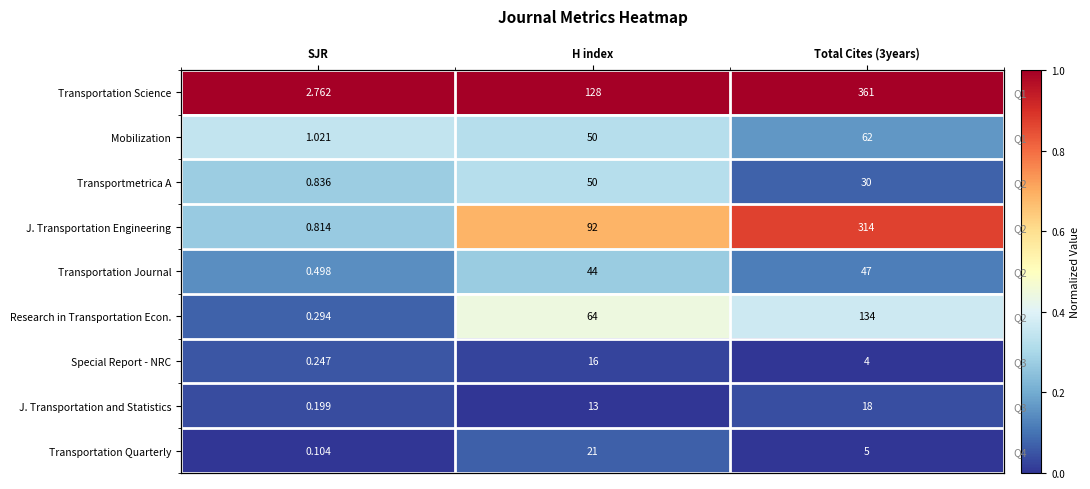

Is it true that Transportation Science equals 1.4 at H index?

False